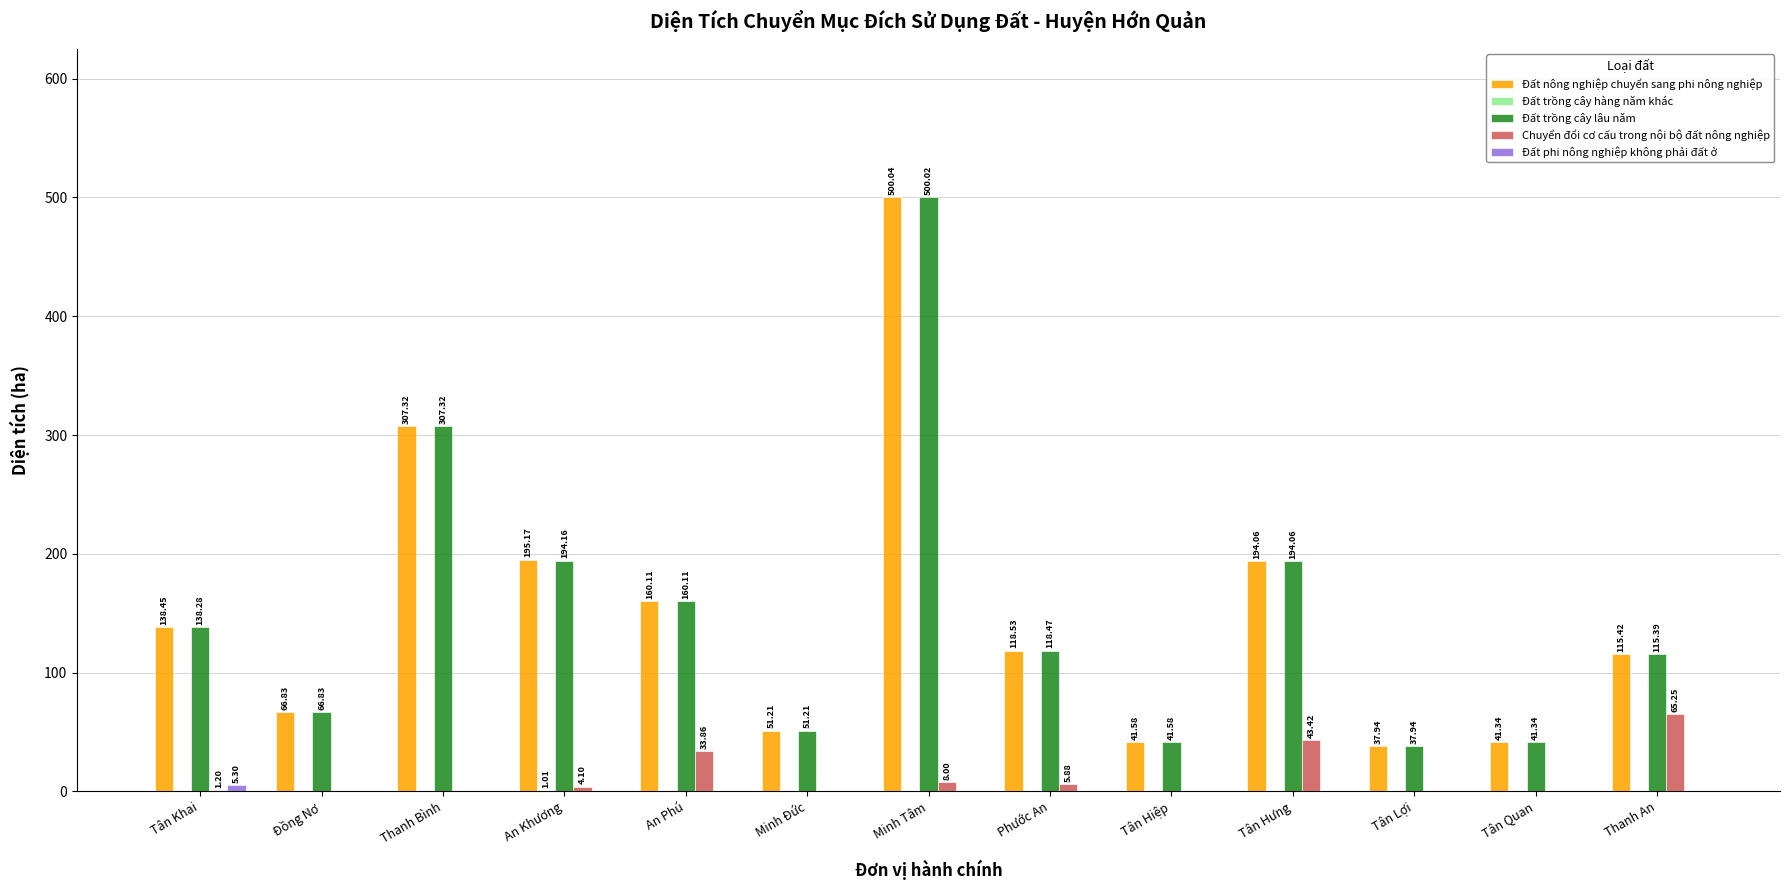

What is the sum of the Đất nông nghiệp chuyển sang phi nông nghiệp values at Tân Khai and An Phú?

298.6